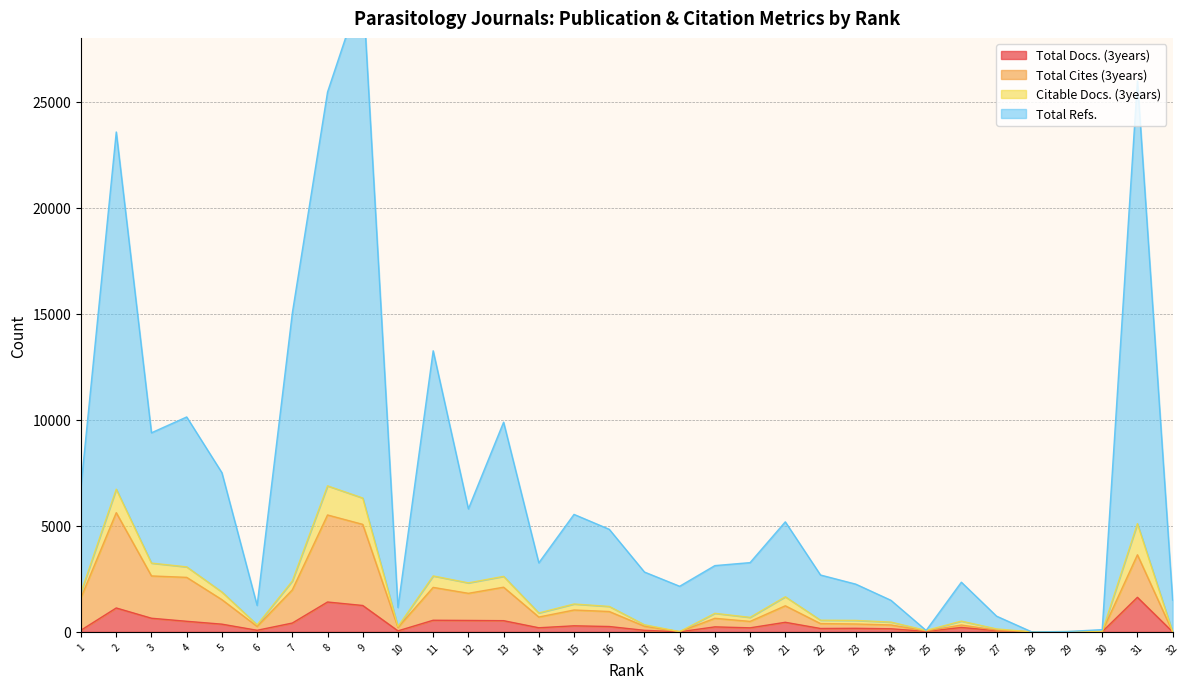

True or false: Total Docs. (3years) and Total Refs. intersect in this chart.

False